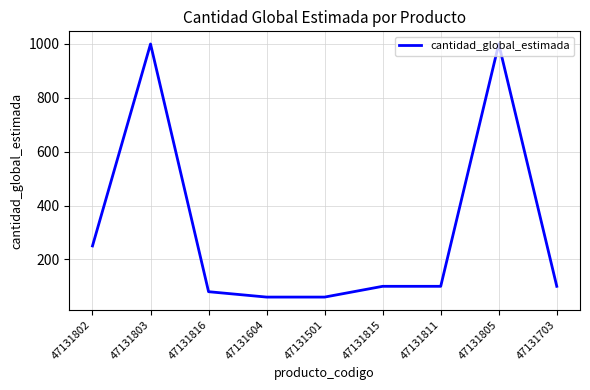

What position from the right is 47131501?

5